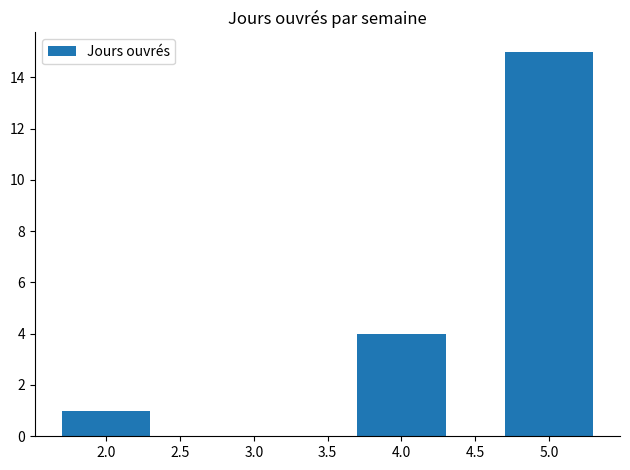

Count the values in the range 1 to 15.

3